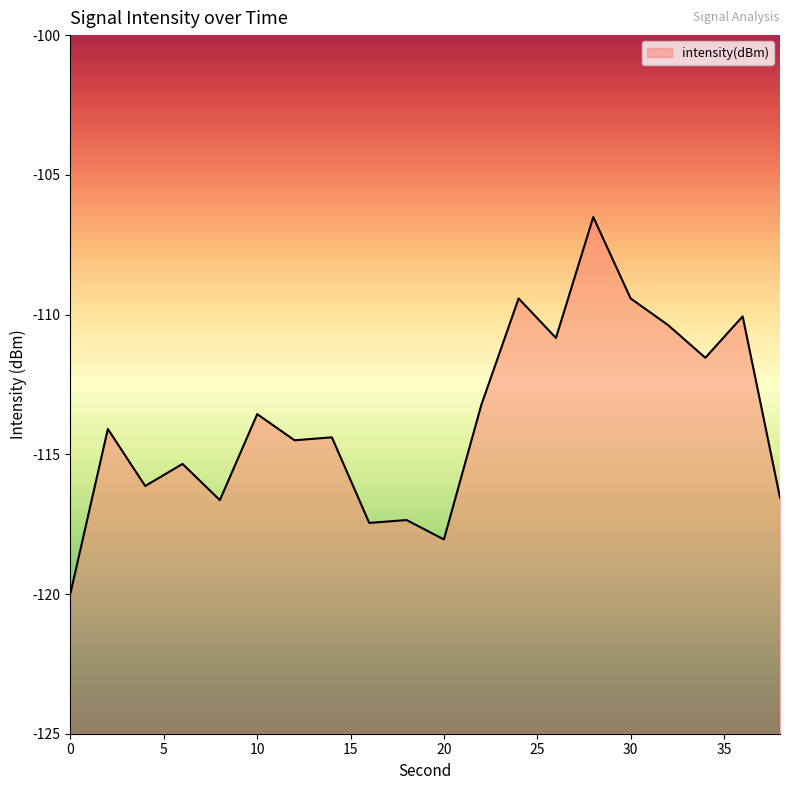

List the labels in order of value, smallest first.

0, 20, 16, 18, 8, 38, 4, 6, 12, 14, 2, 10, 22, 34, 26, 32, 36, 24, 30, 28